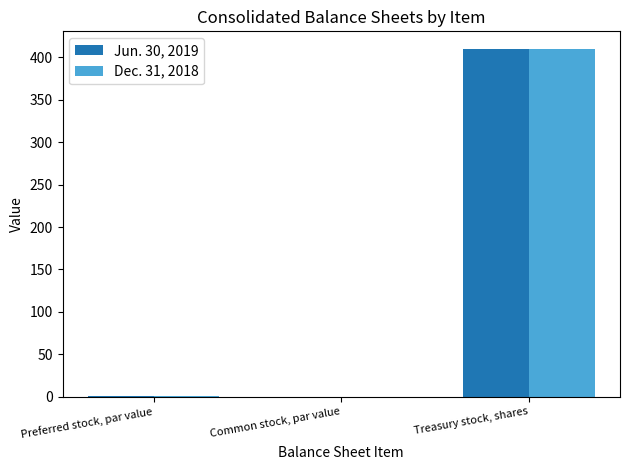

What is the sum of all Jun. 30, 2019 values?

411.0